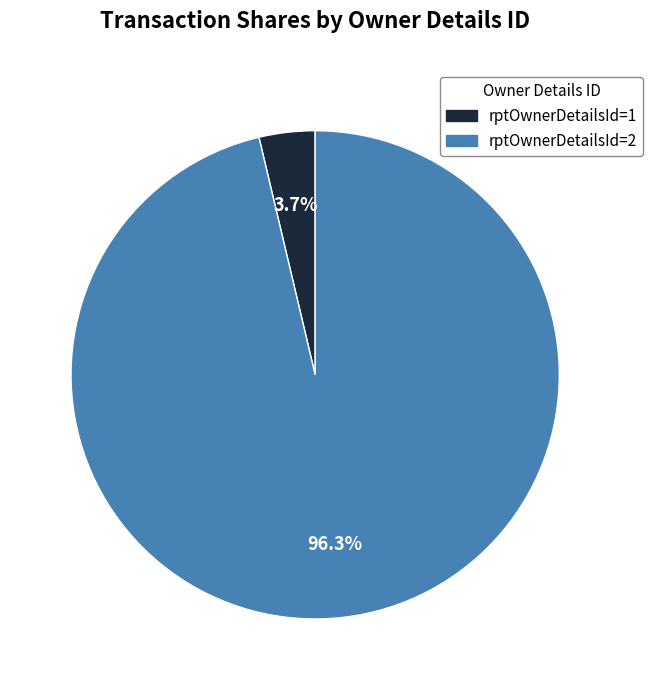

Is there any slice that represents more than half of the pie?

Yes